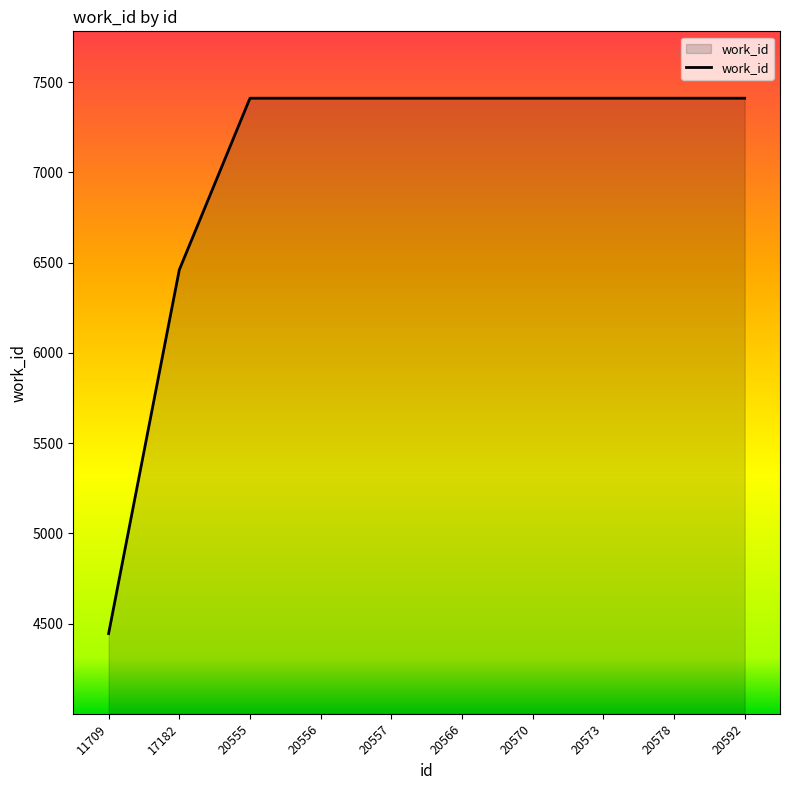

How many series are shown in this chart?

1